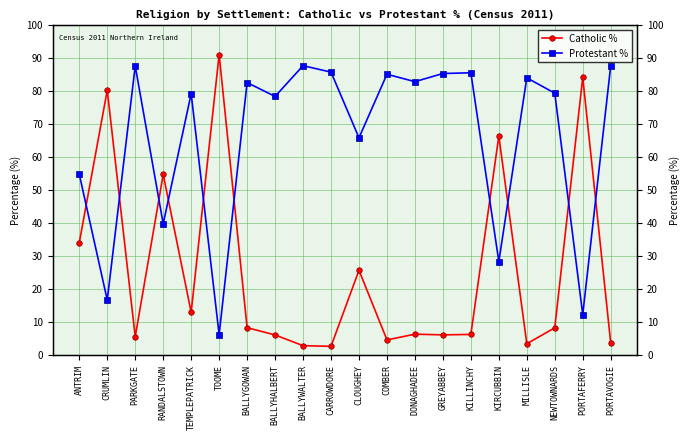

Does the chart display data point markers on the line(s)?

Yes